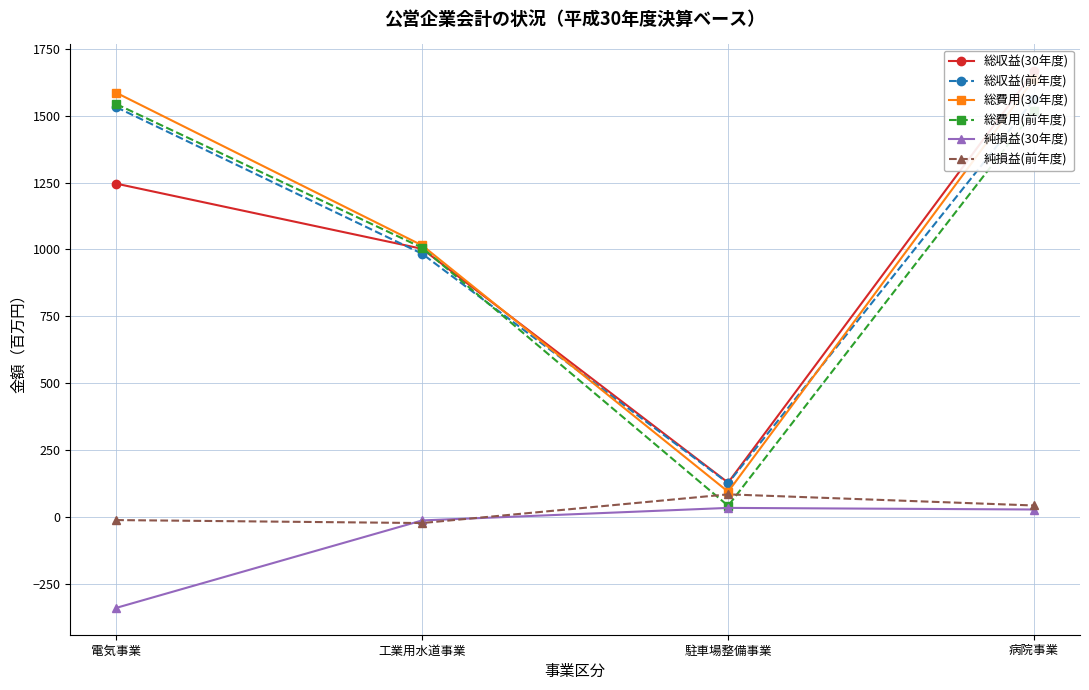

Is the value of 総収益(30年度) at 電気事業 greater than the value of 純損益(30年度) at 工業用水道事業?

Yes